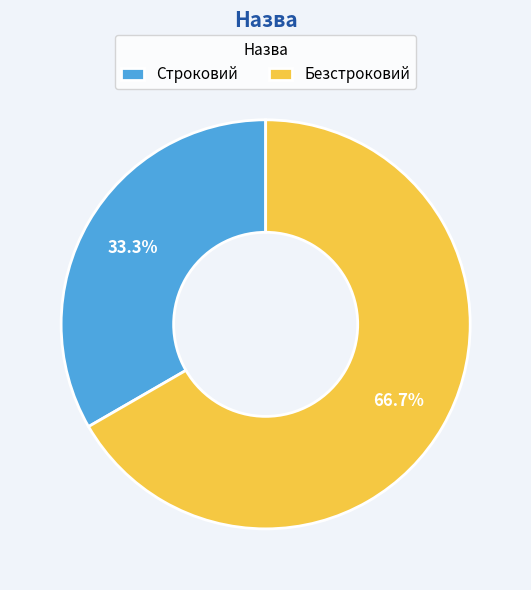

Is Безстроковий the majority of the pie?

Yes